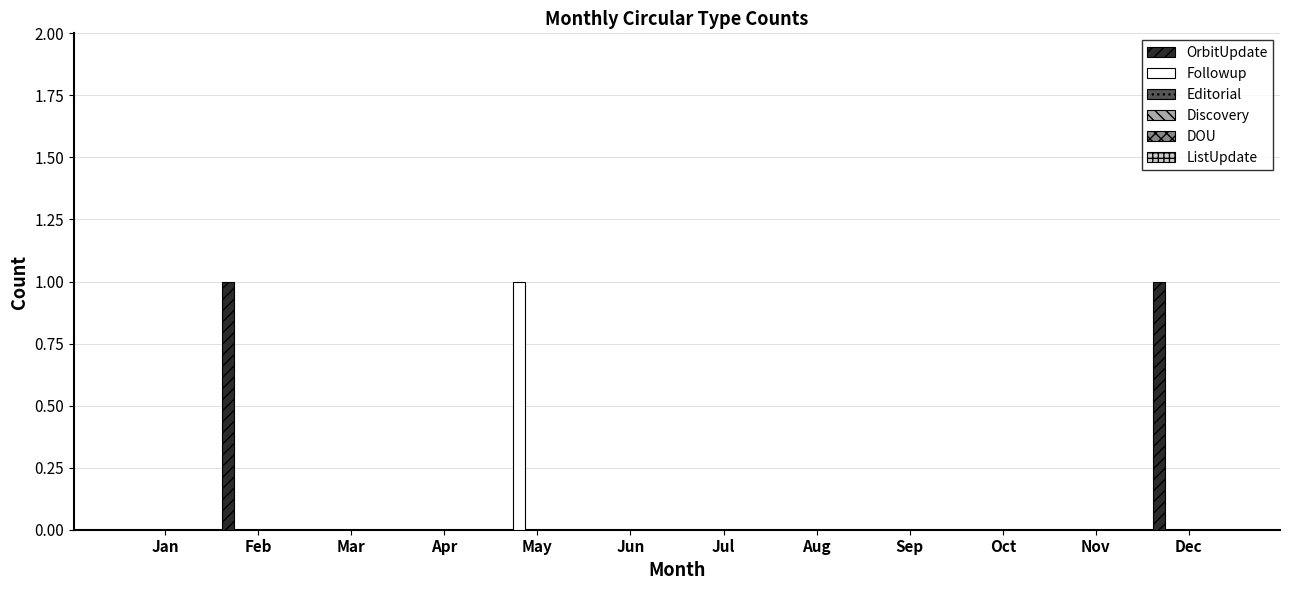

Which series has the largest total across all categories?

OrbitUpdate